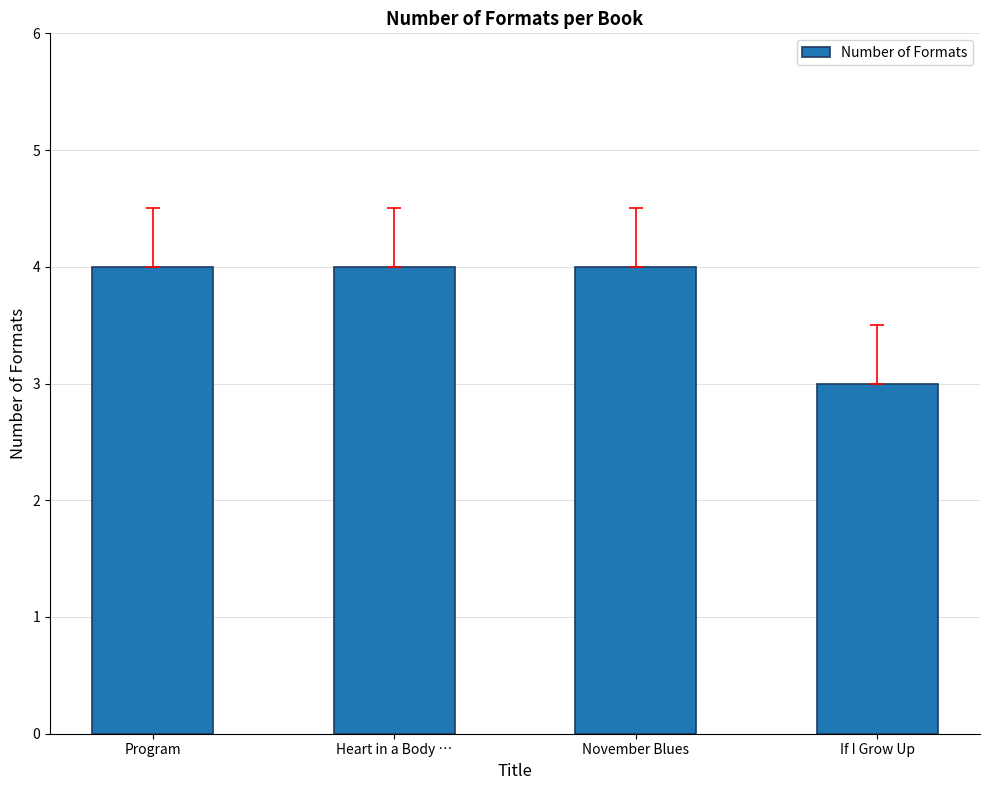

What is the difference between the maximum and minimum values?

1